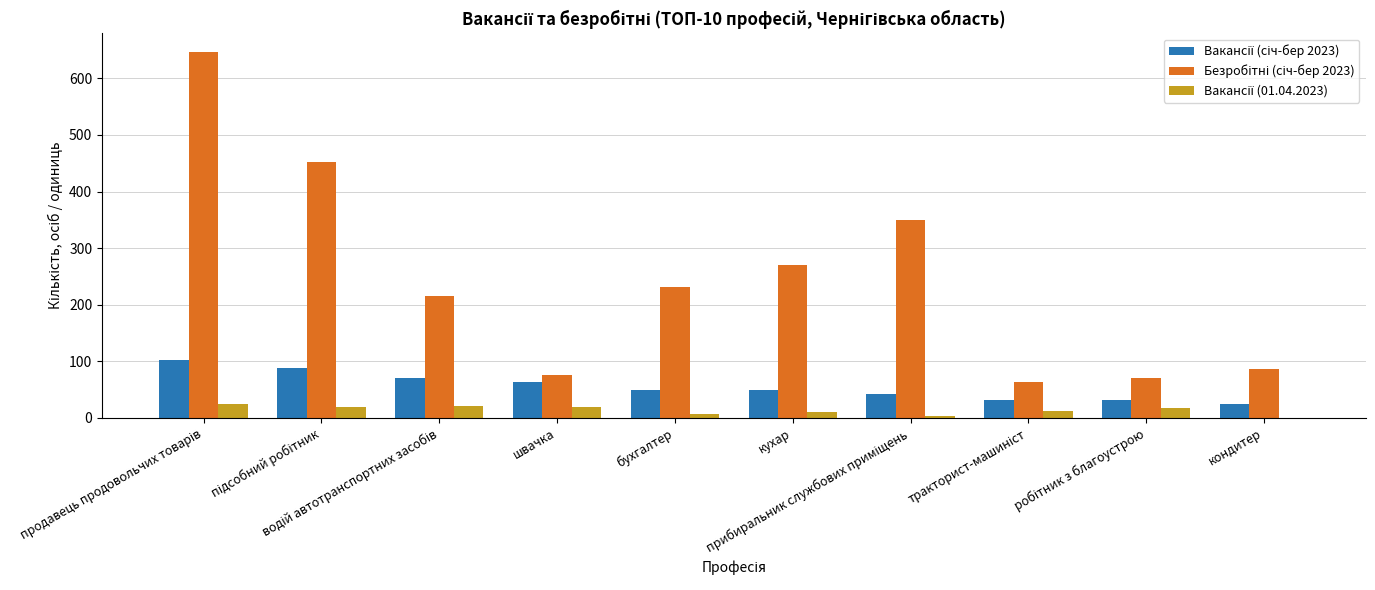

What is the maximum value shown in the chart?

647